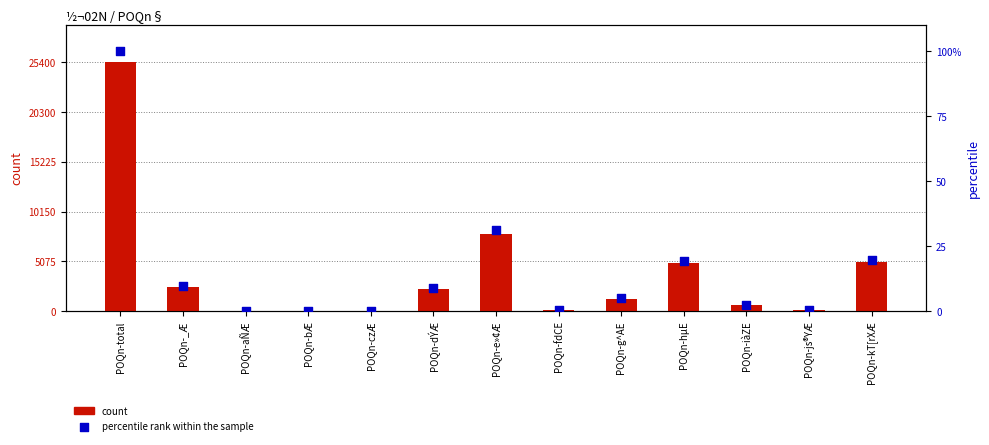

What is the total value across all series at POQn-iàZE?

25114.5